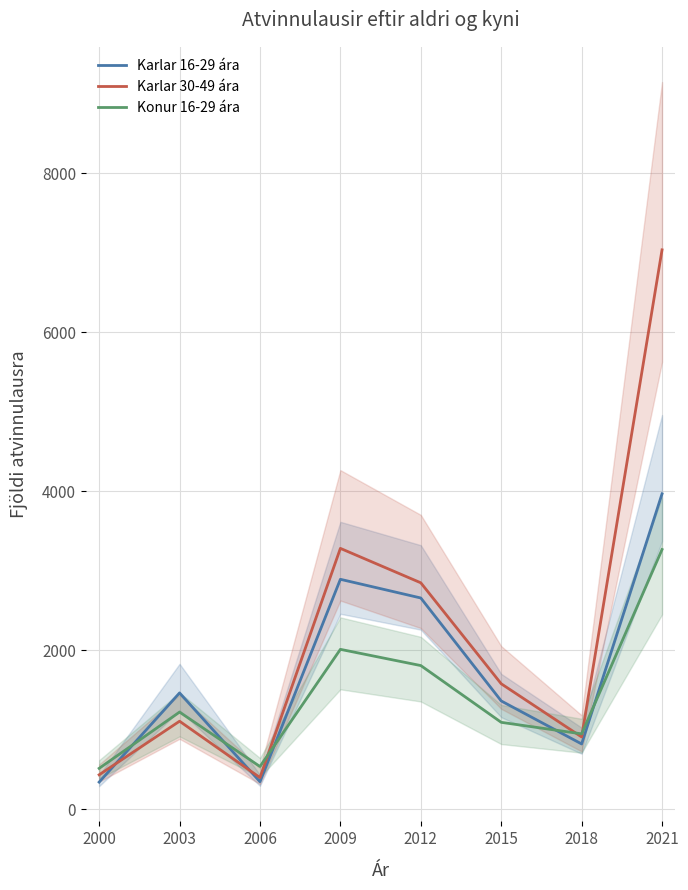

What is the greatest value displayed?

7036